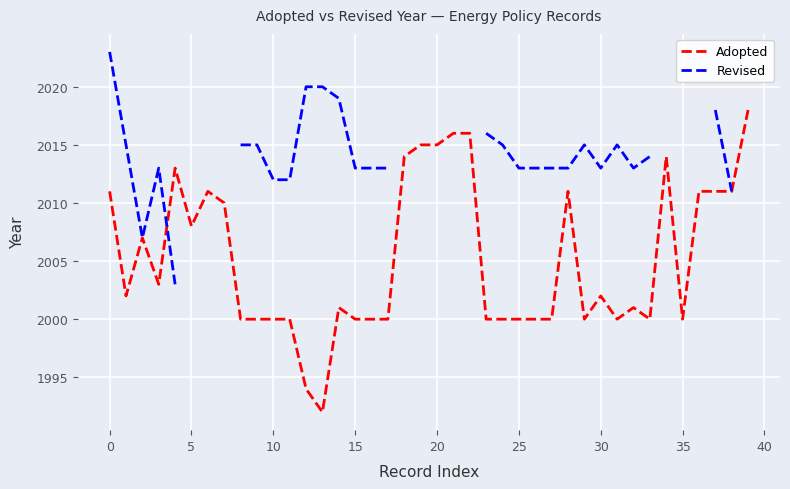

What is the label of the 25th point from the right?

15